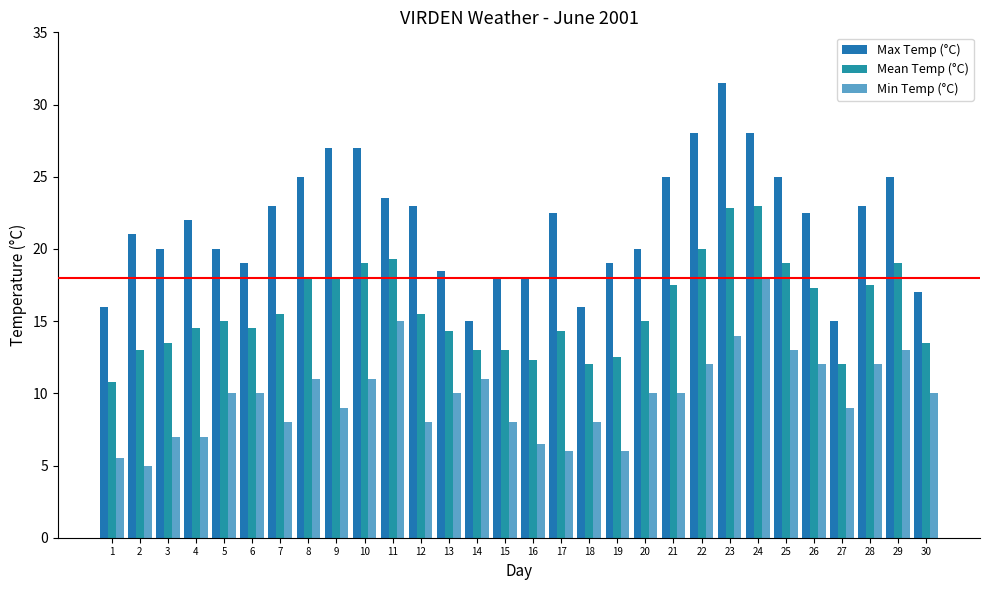

What is the total value across all series at 21?

52.5